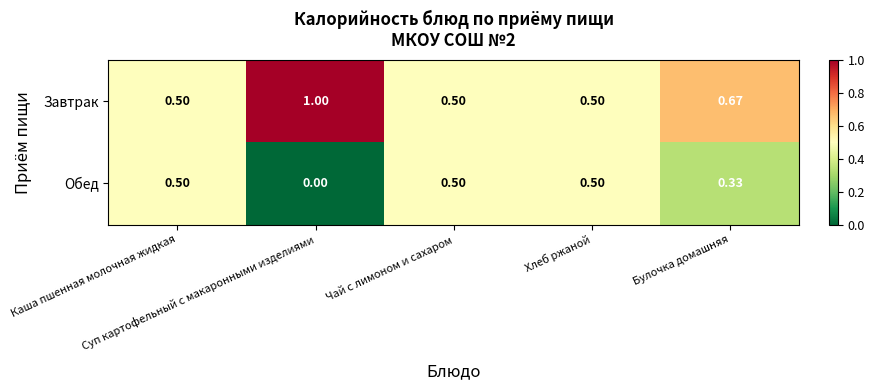

Rank the series by their maximum value, from highest to lowest.

Завтрак, Обед